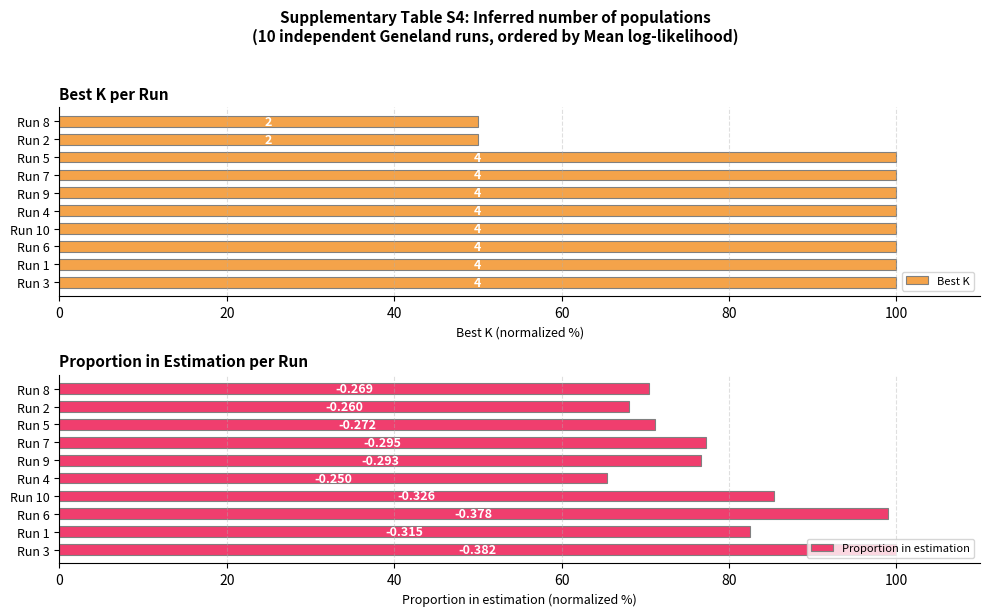

Between Run 1 and Run 10, which series saw the biggest shift?

Proportion in estimation